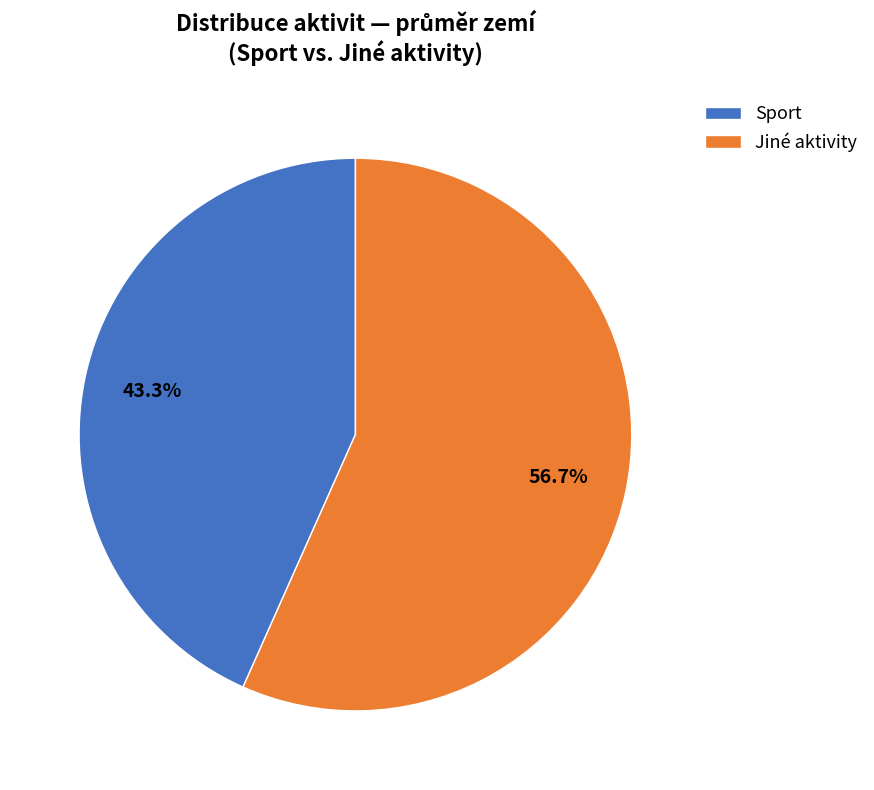

To the nearest percent, what is the combined percentage of Jiné aktivity and Sport?

100%